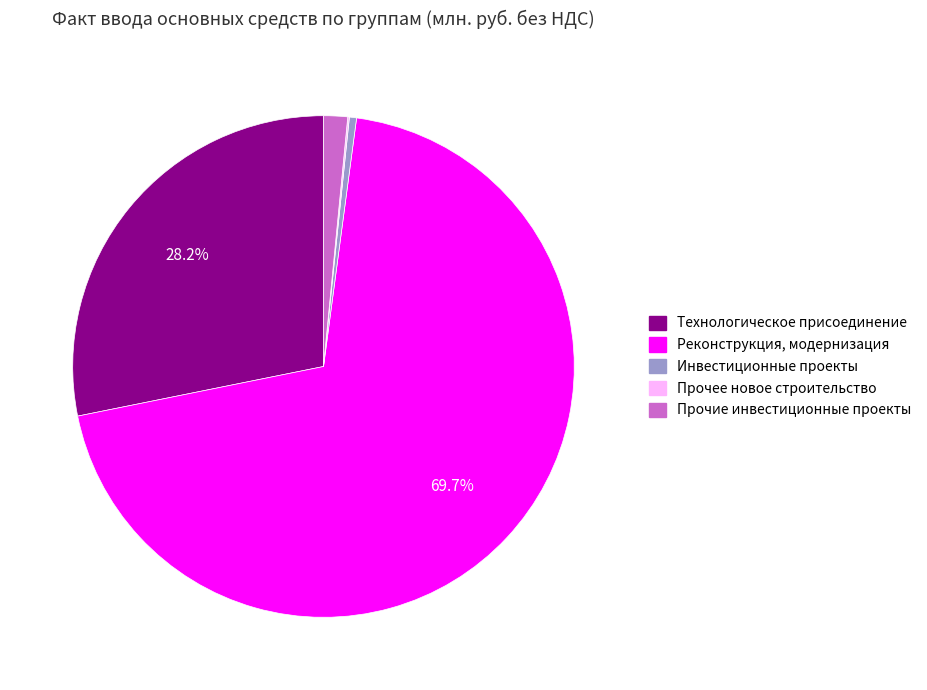

What portion of the pie excludes Технологическое присоединение?

71.8%